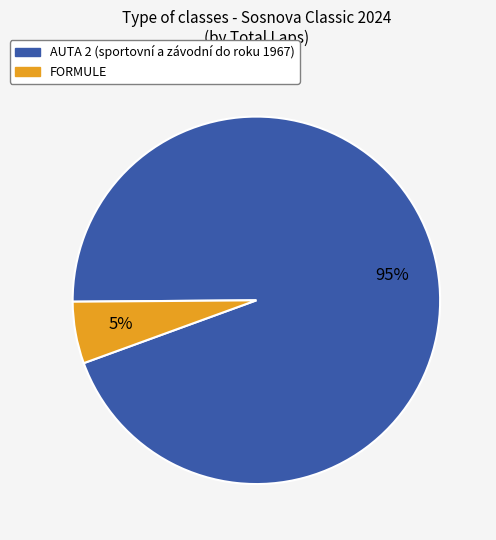

Is AUTA 2 the majority of the pie?

Yes